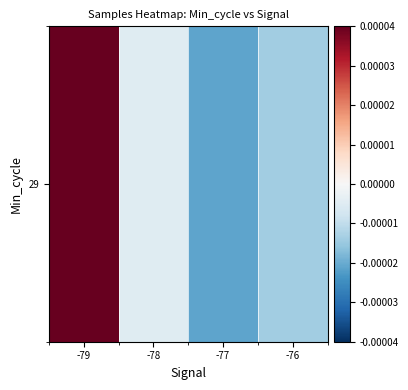

How many values are below zero?

3